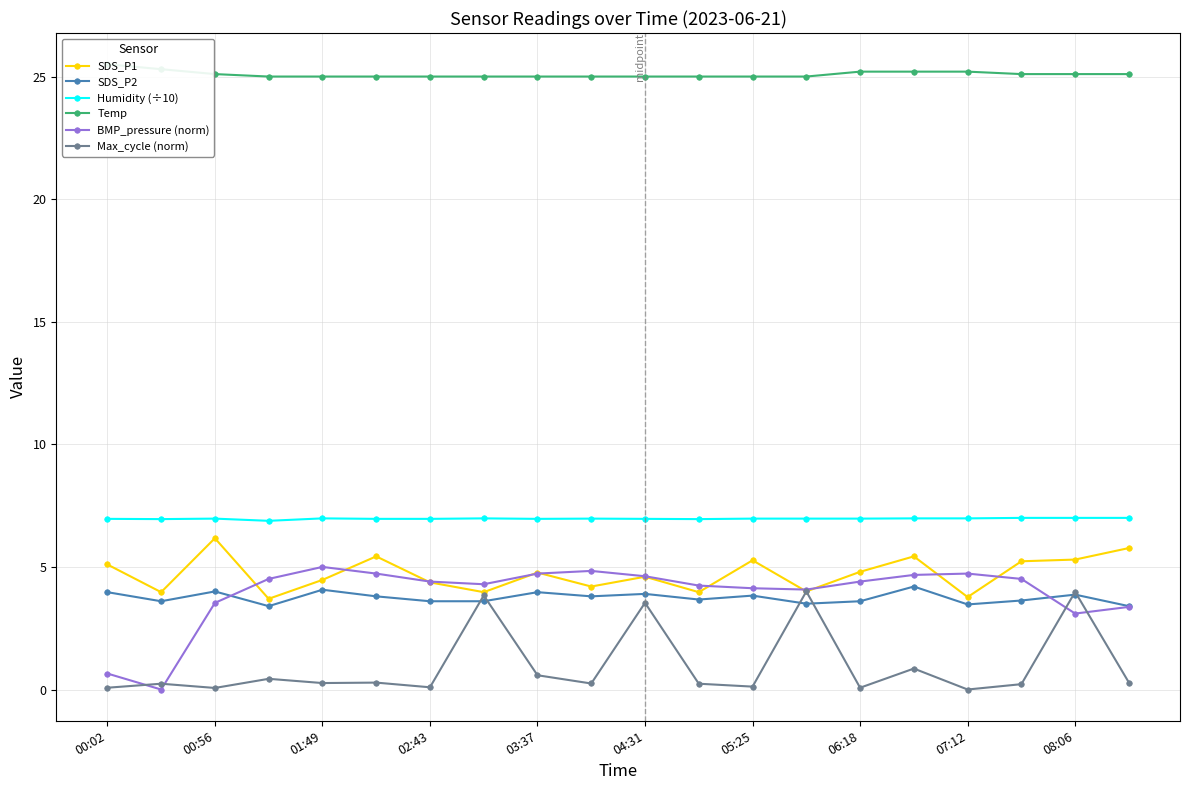

How many data points in SDS_P1 are above 4?

14